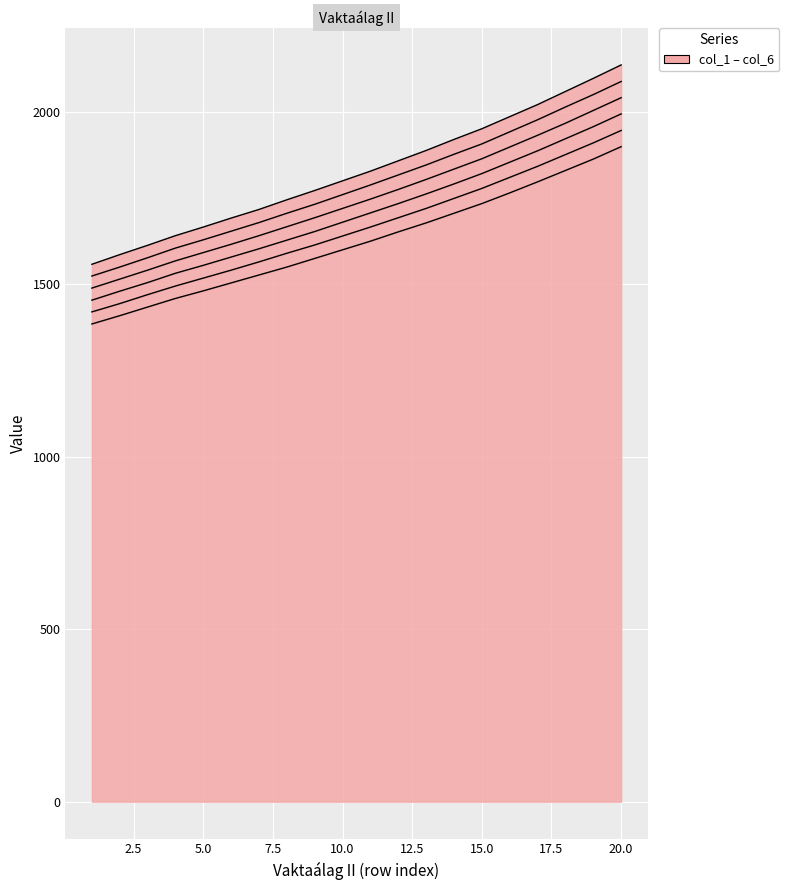

What is the difference between the col_1 values at 19 and 7?

336